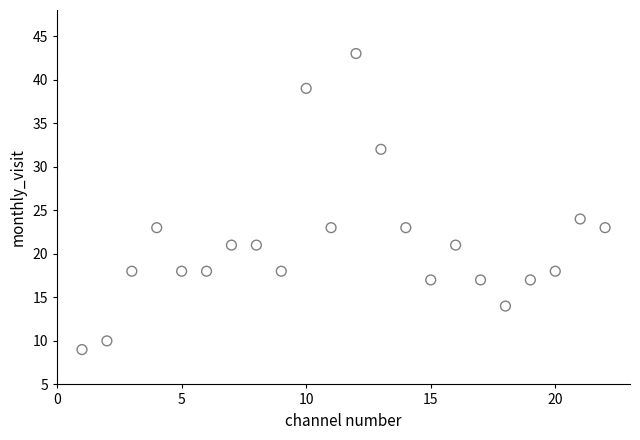

What Y value in the scatter plot is closest to 26?

24